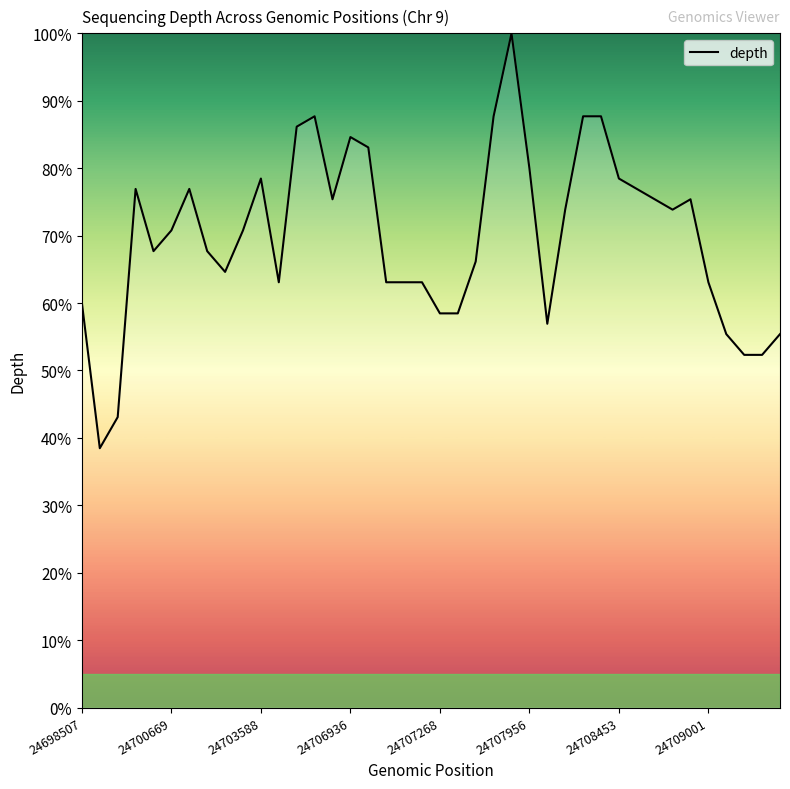

How many values are below 70?

19